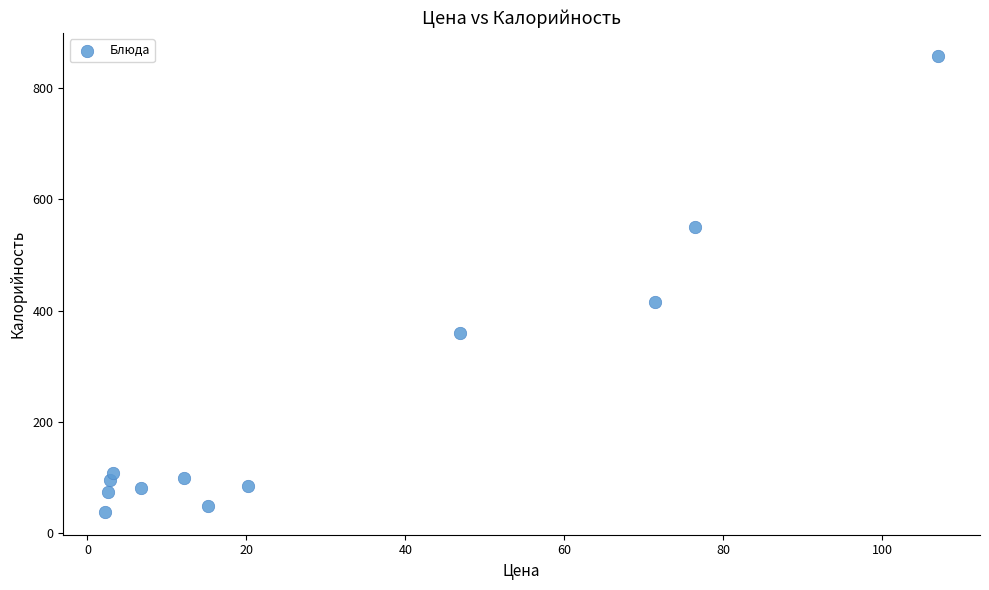

What Y value in the scatter plot is closest to 448?

415.6